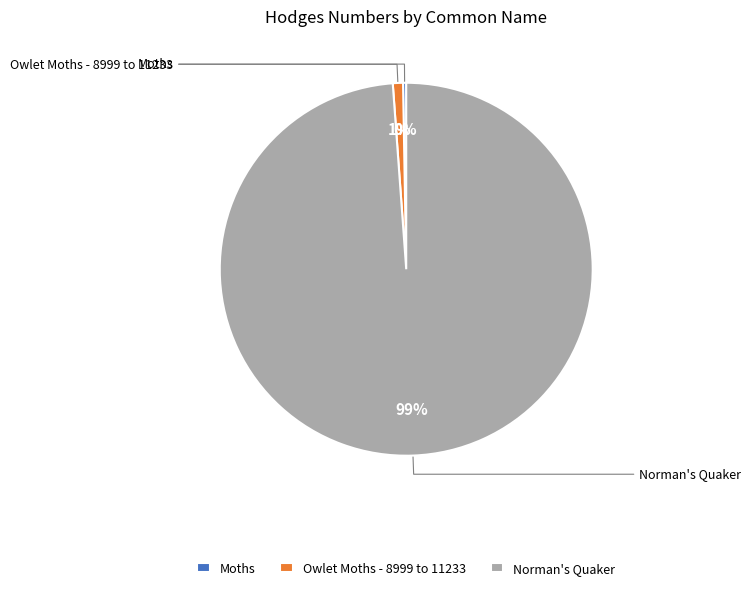

To the nearest percent, what percentage of the pie is Norman's Quaker?

99%